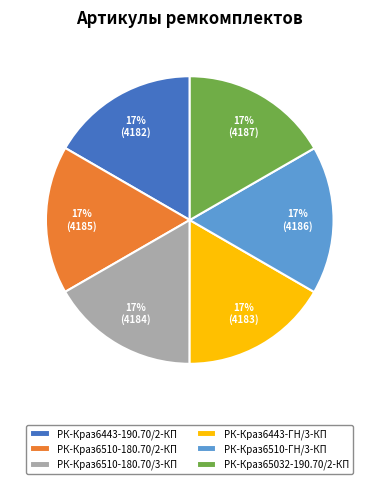

Does any single category account for the majority?

No